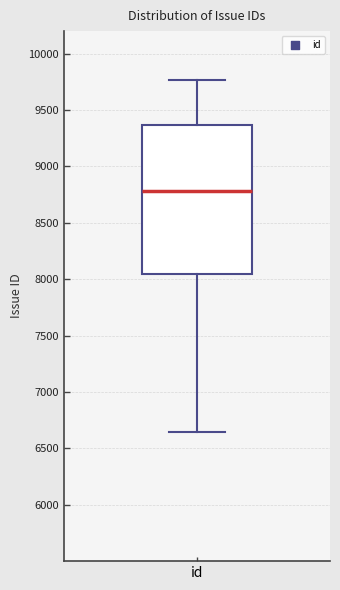

Where does the upper whisker of the box for id end on the y-axis? The values are not printed on the chart, so give them approximately, as read against the axis.

9750